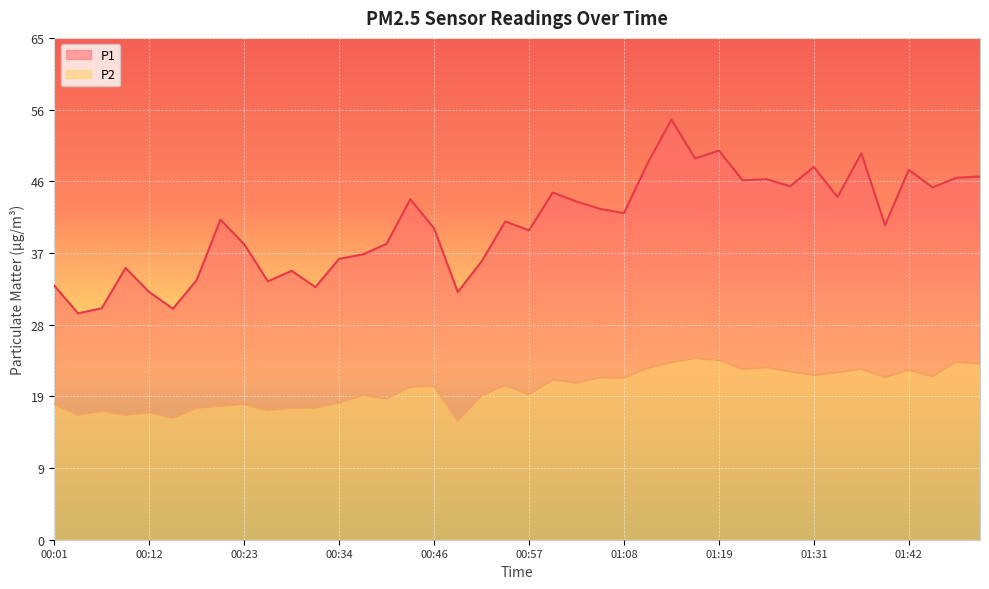

What is the highest value of the P2 series?

23.5